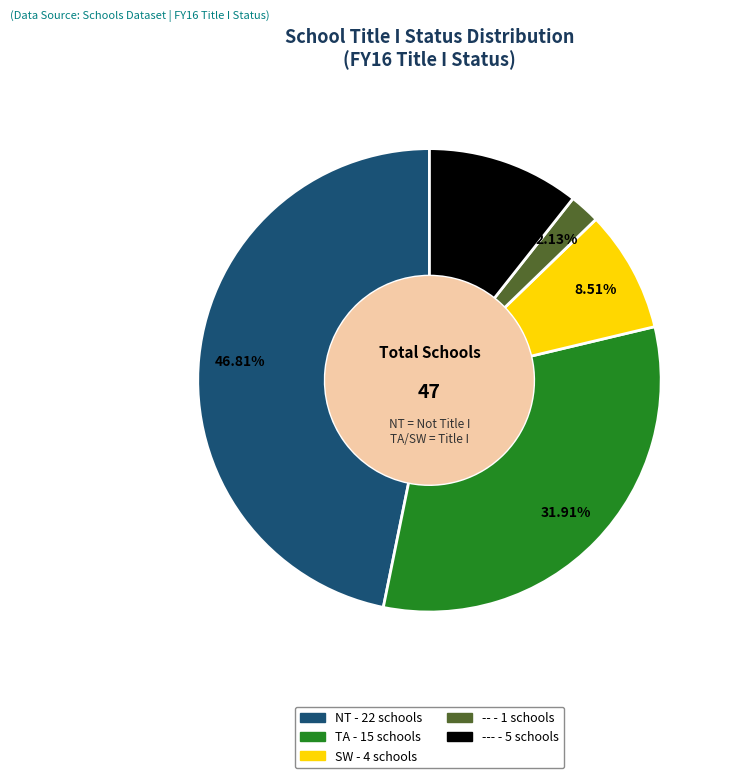

How many segments does this pie chart have?

5